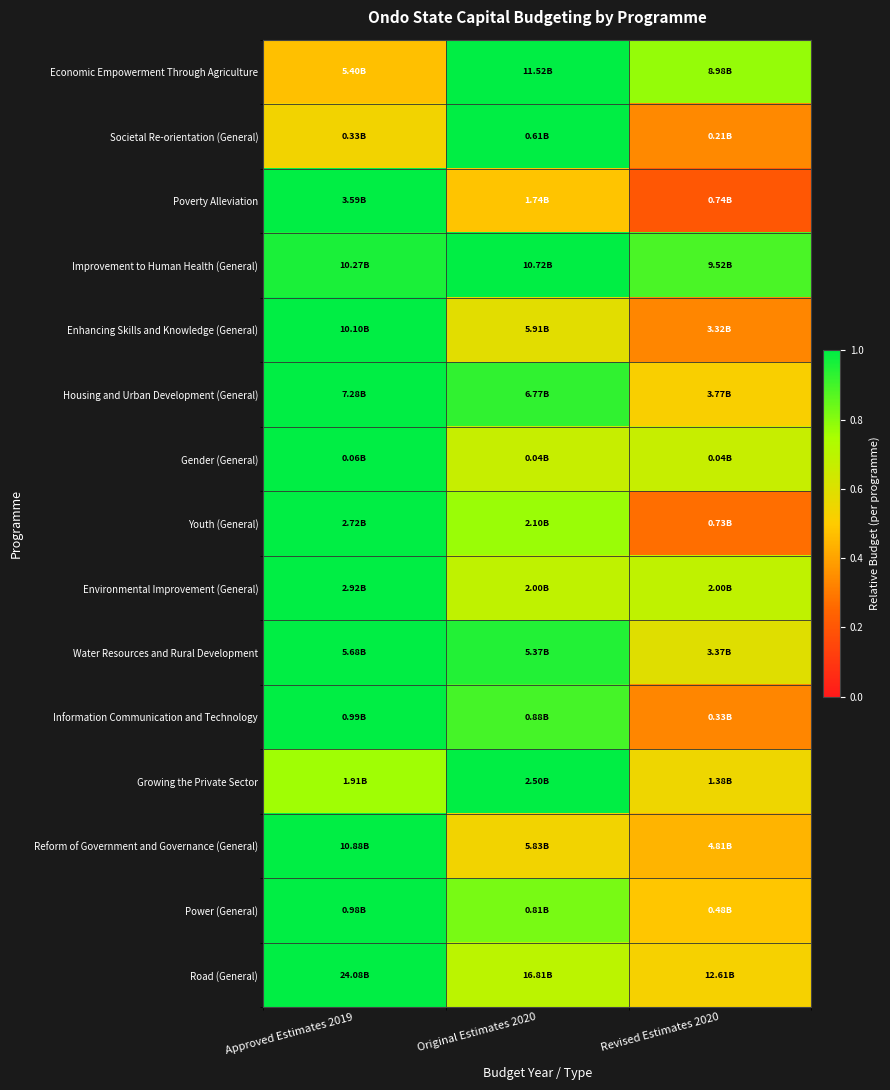

Between Approved Estimates 2019 and Original Estimates 2020, which is larger?

Original Estimates 2020